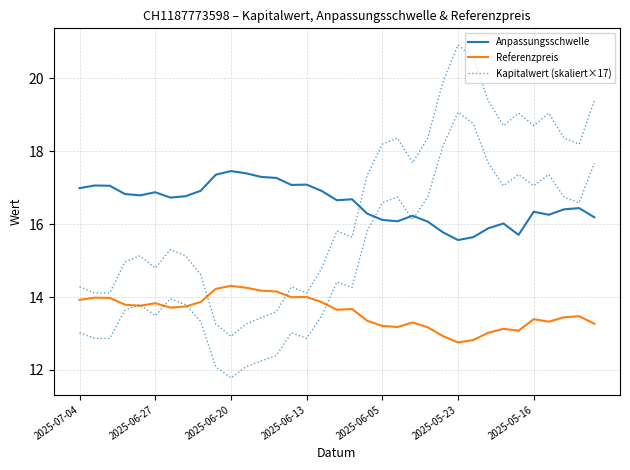

Is this an area chart (filled region under the line)?

No